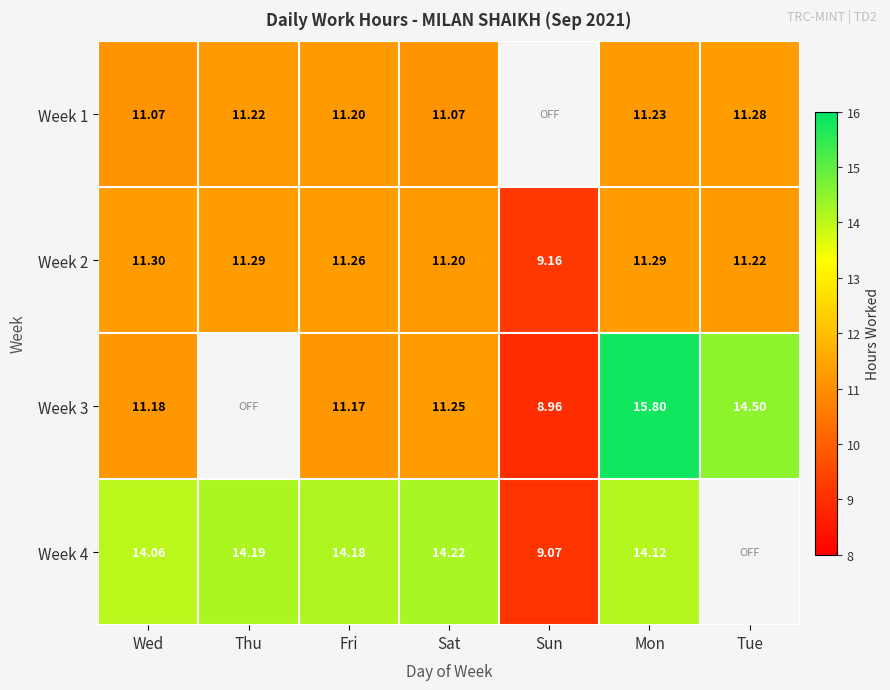

The Week 3 series shows 24.3 at Tue. True or false?

False